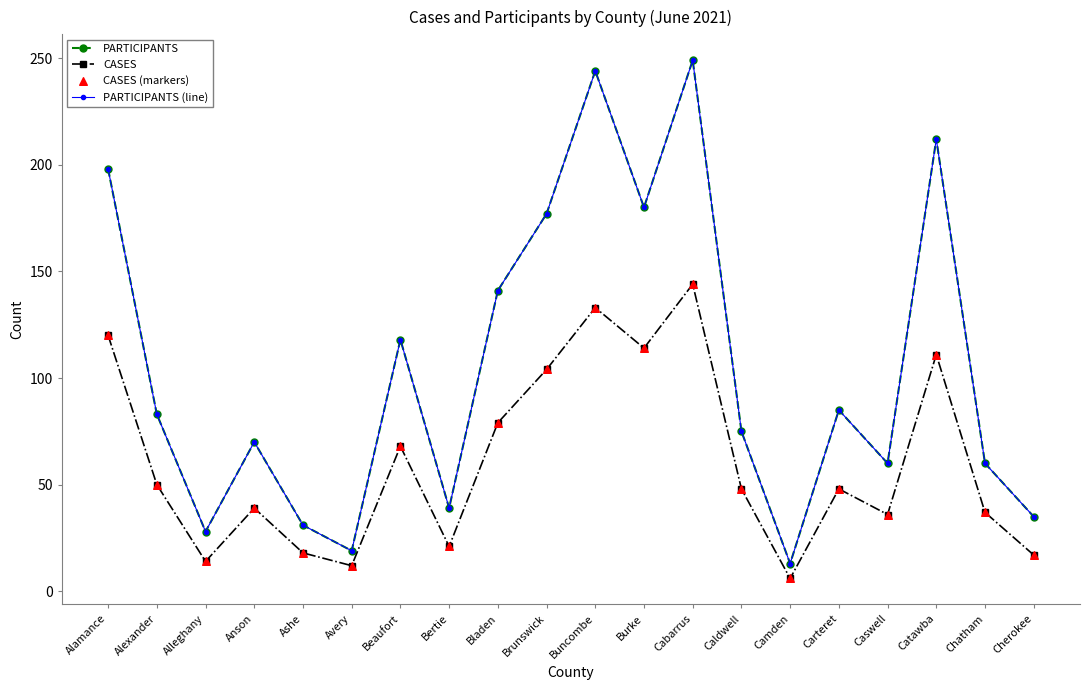

What is the total value across all series at Cherokee?

104